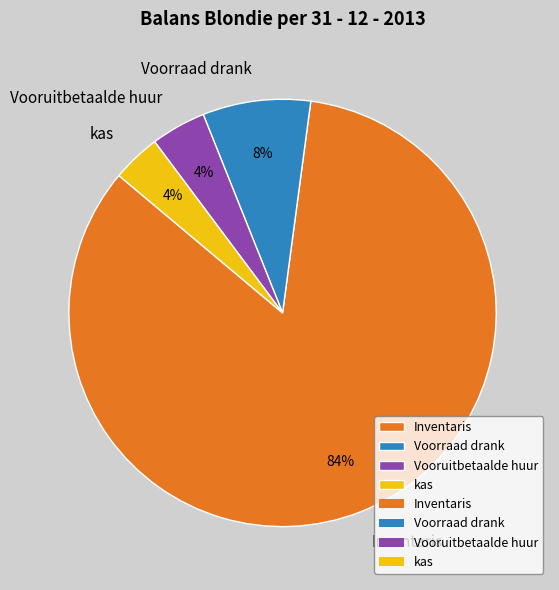

What percentage is the Vooruitbetaalde huur slice, to the nearest percent?

4%